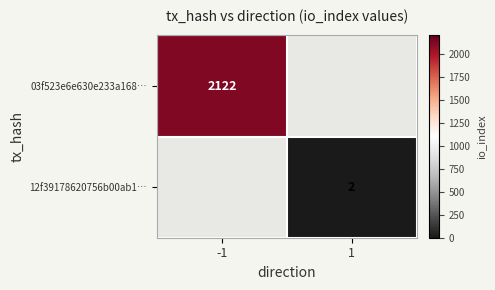

The 12f39178620756b00ab1… series shows 2 at 1. True or false?

True